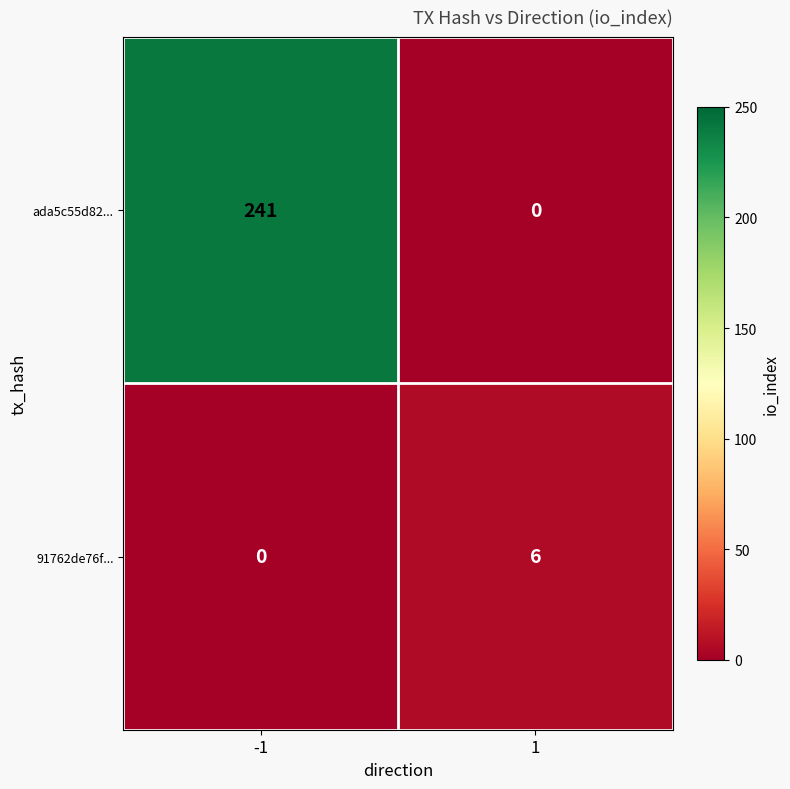

Rank the series by their average value, from lowest to highest.

91762de76f..., ada5c55d82...